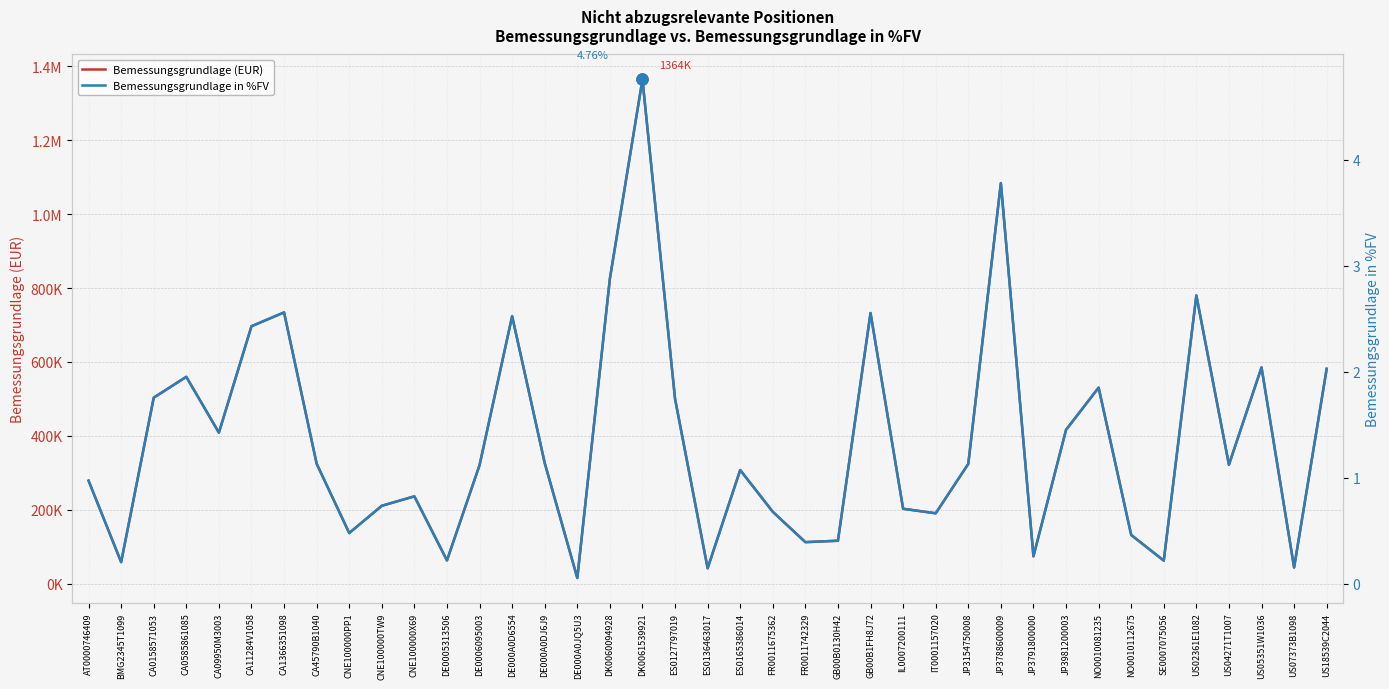

In Bemessungsgrundlage (EUR), how many points are higher than both neighbors (excluding endpoints)?

11